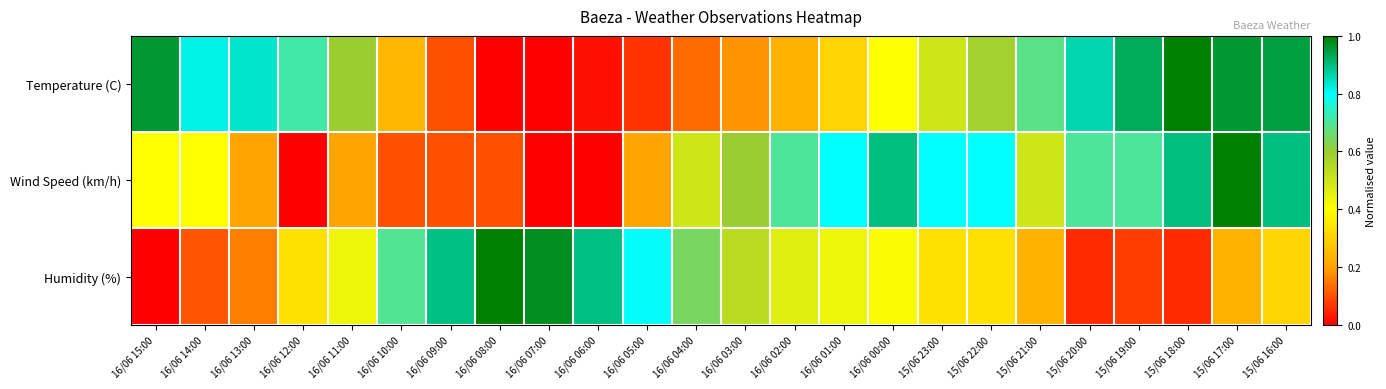

Rank the series by their average value, from lowest to highest.

Humidity (%), Wind Speed (km/h), Temperature (C)